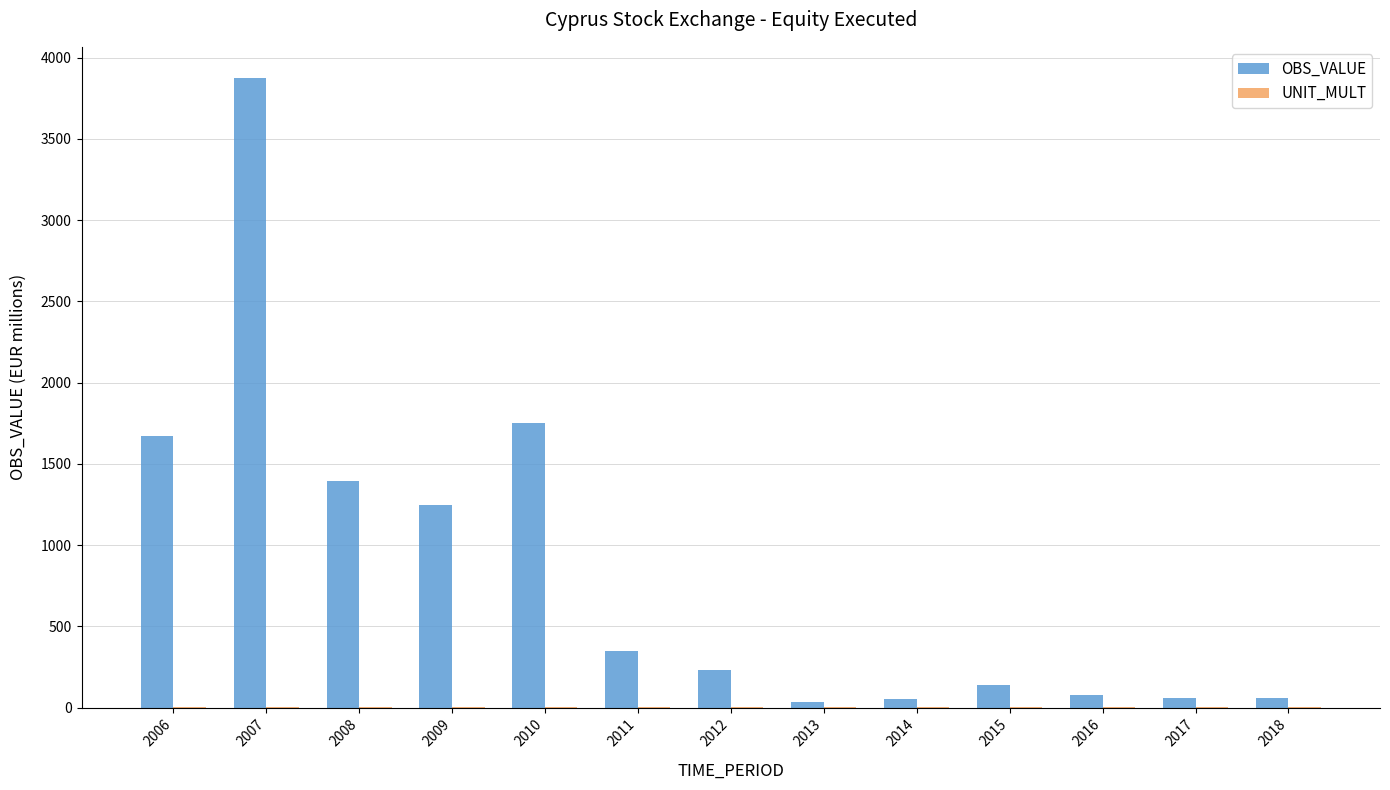

Which series changed the most between 2006 and 2012?

OBS_VALUE